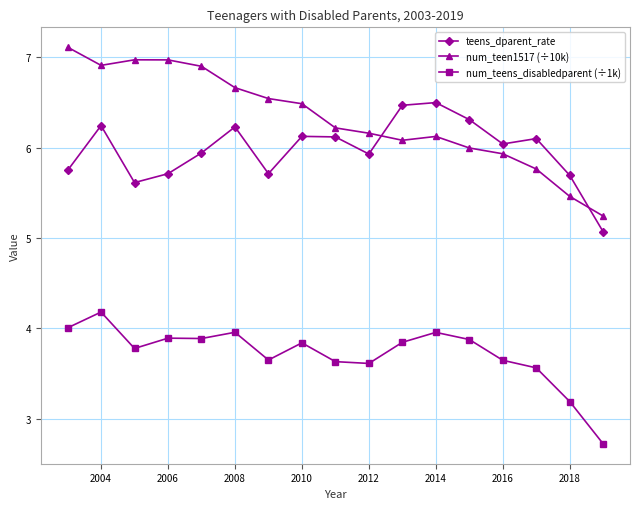

What is the minimum value shown in the chart?

2.7